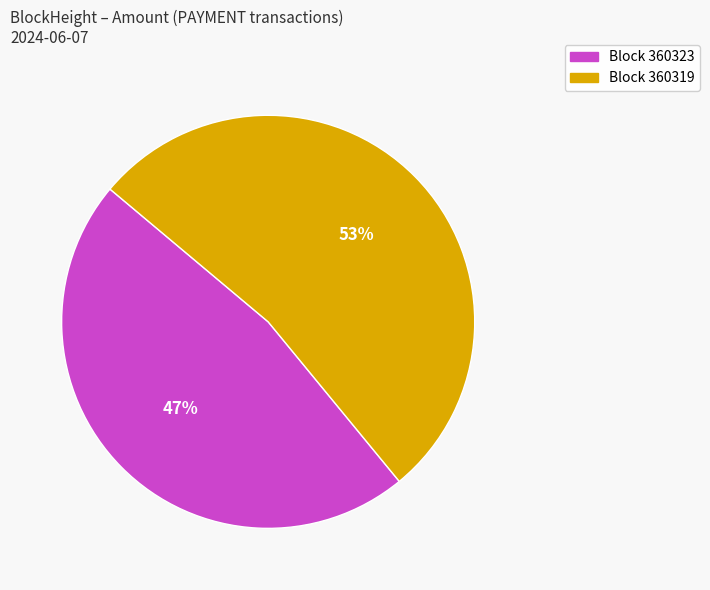

Is there any slice that represents more than half of the pie?

Yes